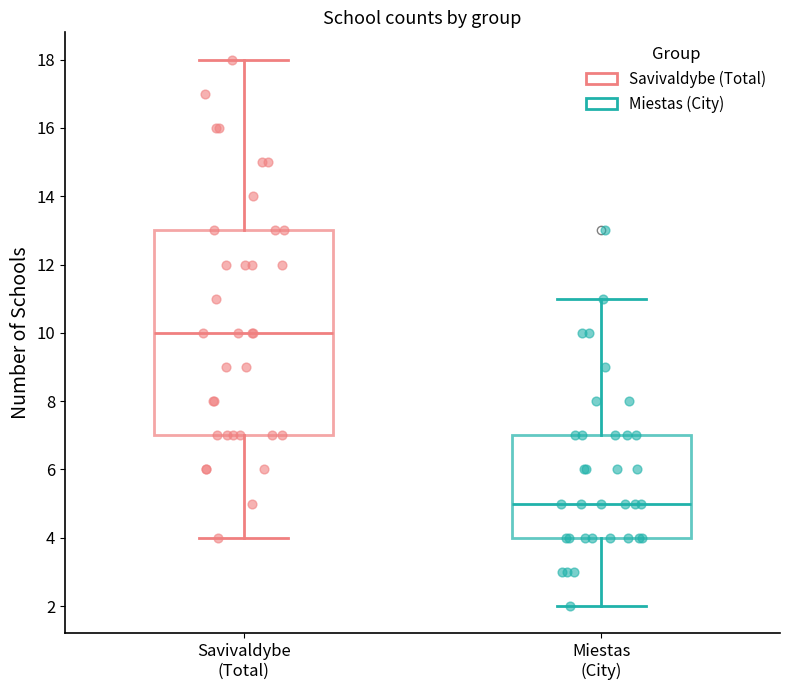

Reading left to right, transcribe this box plot: for each box, give where its median line is, the range the box spans, and where its two whiskers end, as read against the y-axis. The values are not printed on the chart, so give them approximately, as read against the axis.

Savivaldybe (Total): median 10, box 7 to 13, whiskers 4 to 18
Miestas (City): median 5, box 4 to 7, whiskers 2 to 11